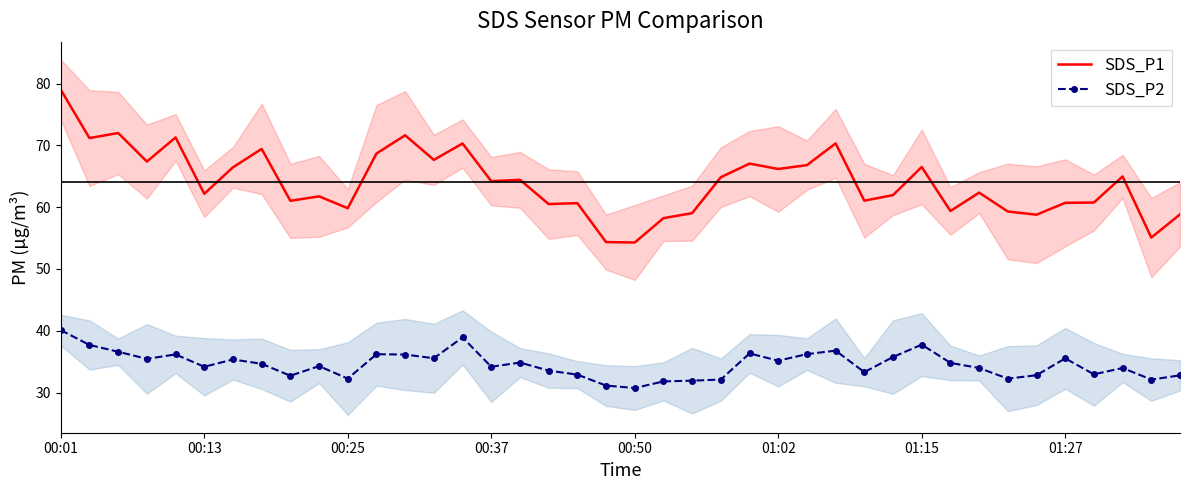

Is it true that SDS_P2 equals 37.8 at 01:15?

True